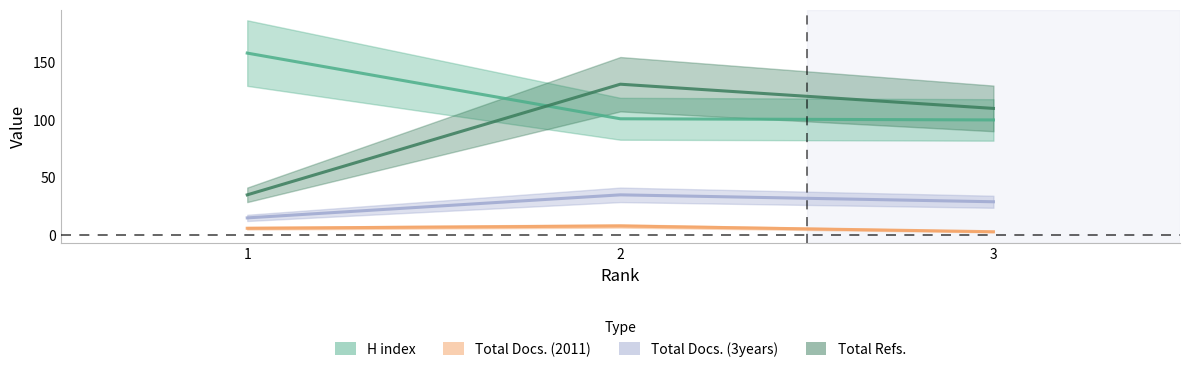

At which label is H index closest to 129?

2